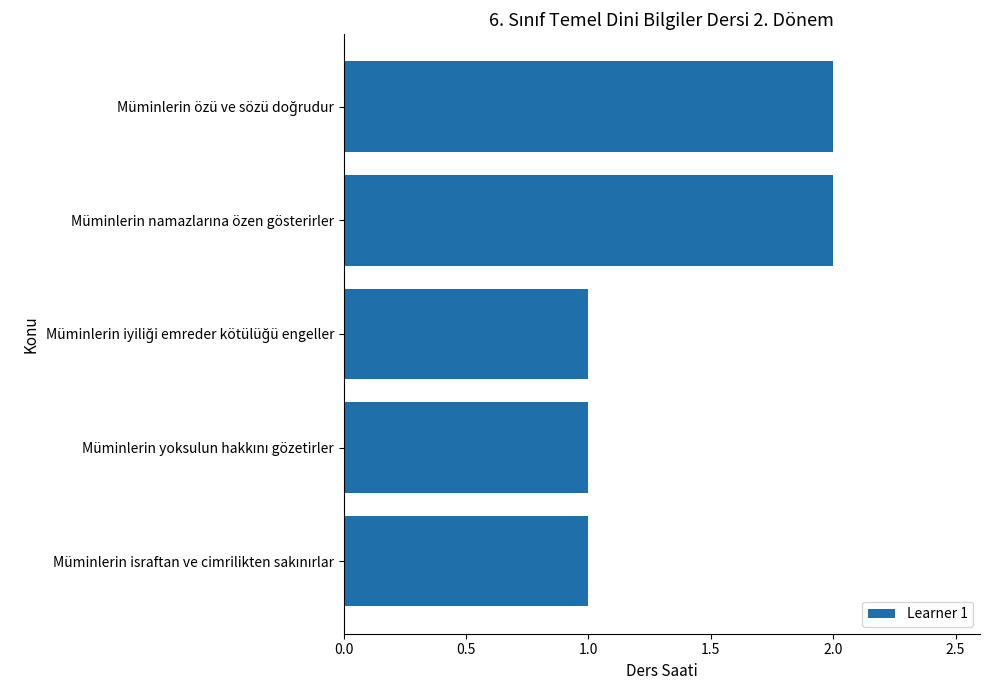

What is the difference between the second highest and minimum values?

1